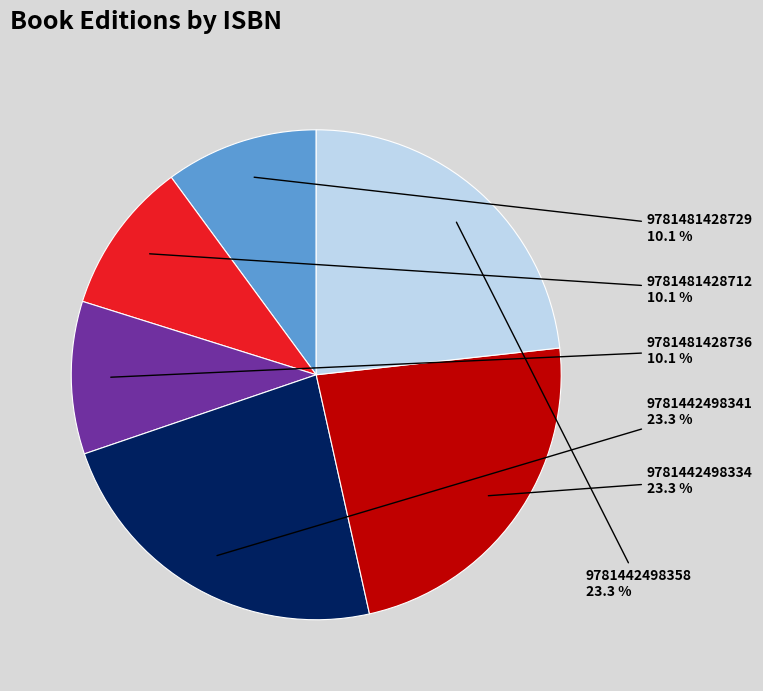

Is there any slice that represents more than half of the pie?

No